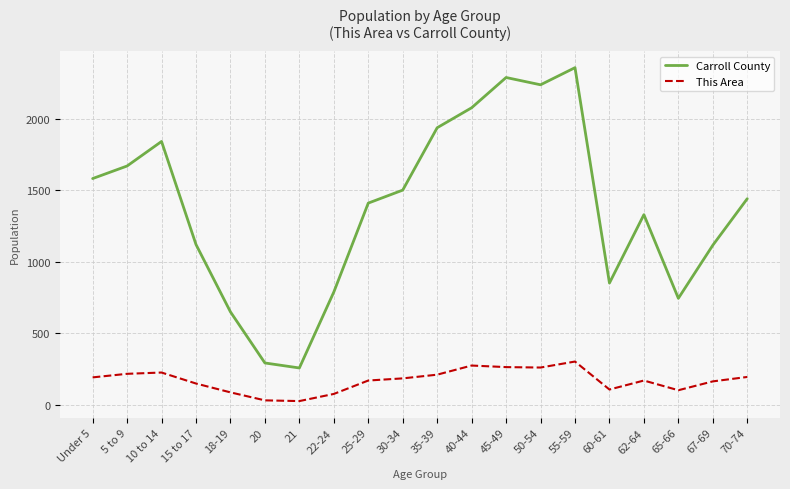

At which category is the sum across all series the highest?

55-59